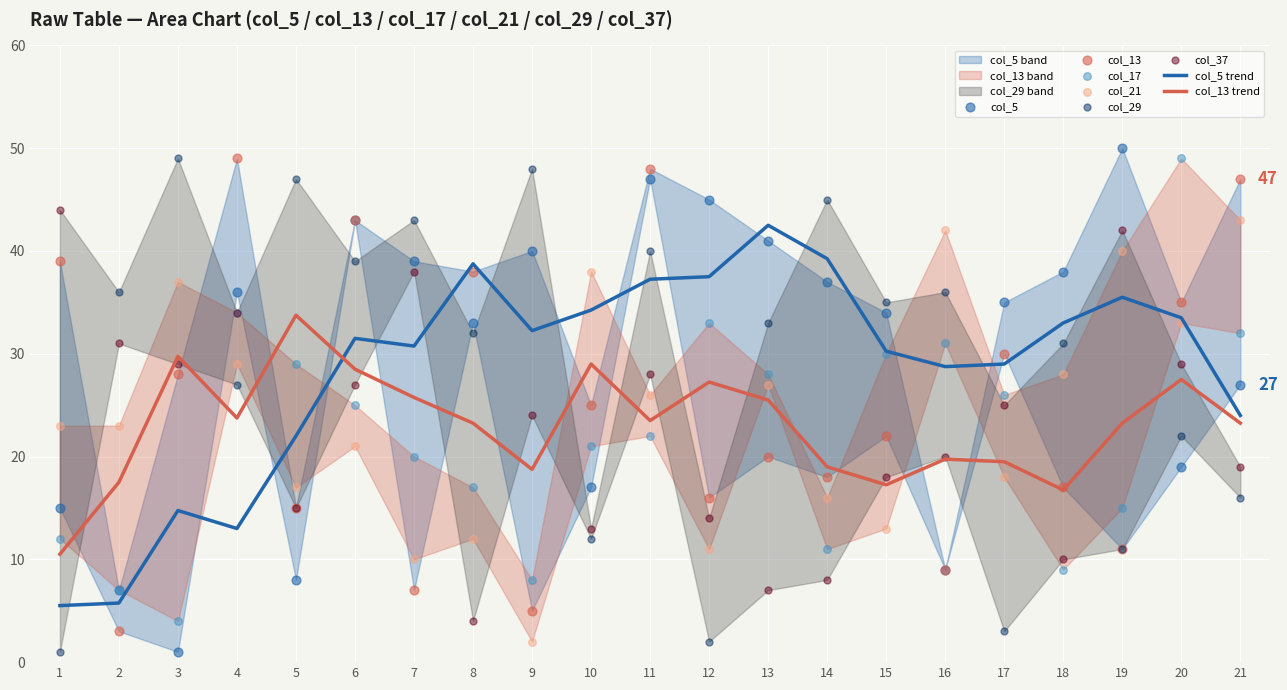

What are all the series names shown in the legend?

col_5, col_13, col_17, col_21, col_29, col_37